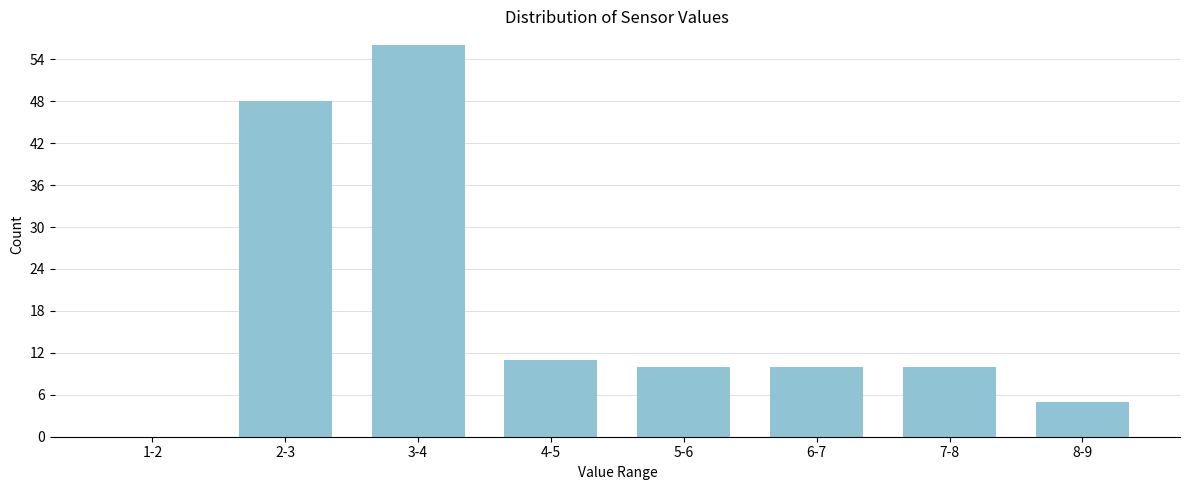

Reading left to right, transcribe all the data shown in this chart.

1-2=0	2-3=48	3-4=56	4-5=11	5-6=10	6-7=10	7-8=10	8-9=5